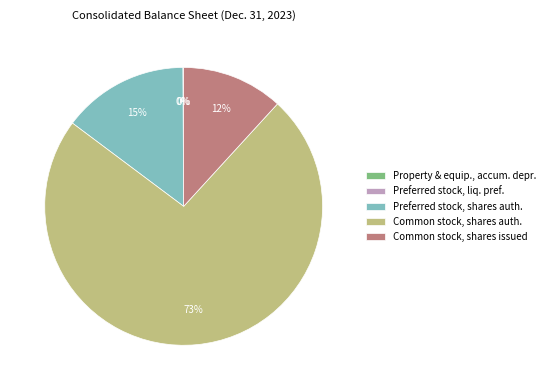

What is the ratio of the value at Preferred stock, shares auth. to the value at Common stock, shares issued?

1.2